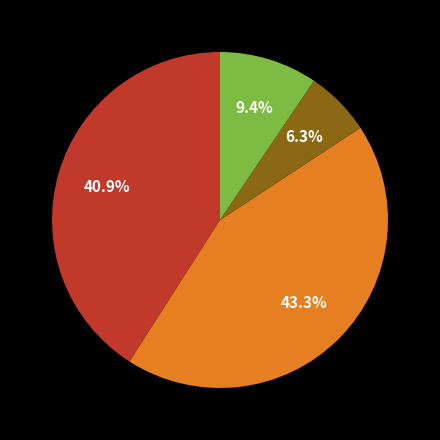

Is there a majority slice in this chart?

No